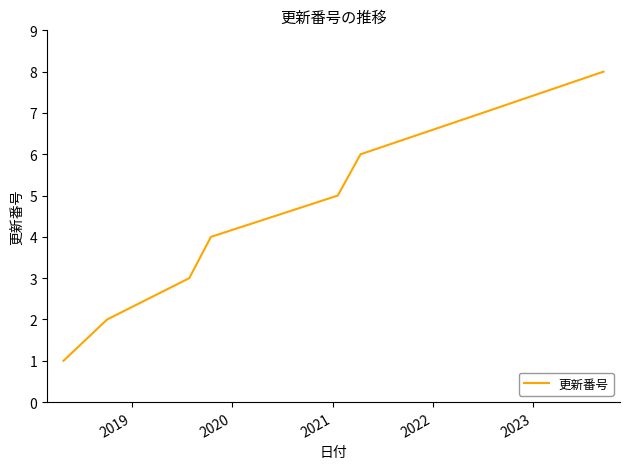

Does the chart display data point markers on the line(s)?

No